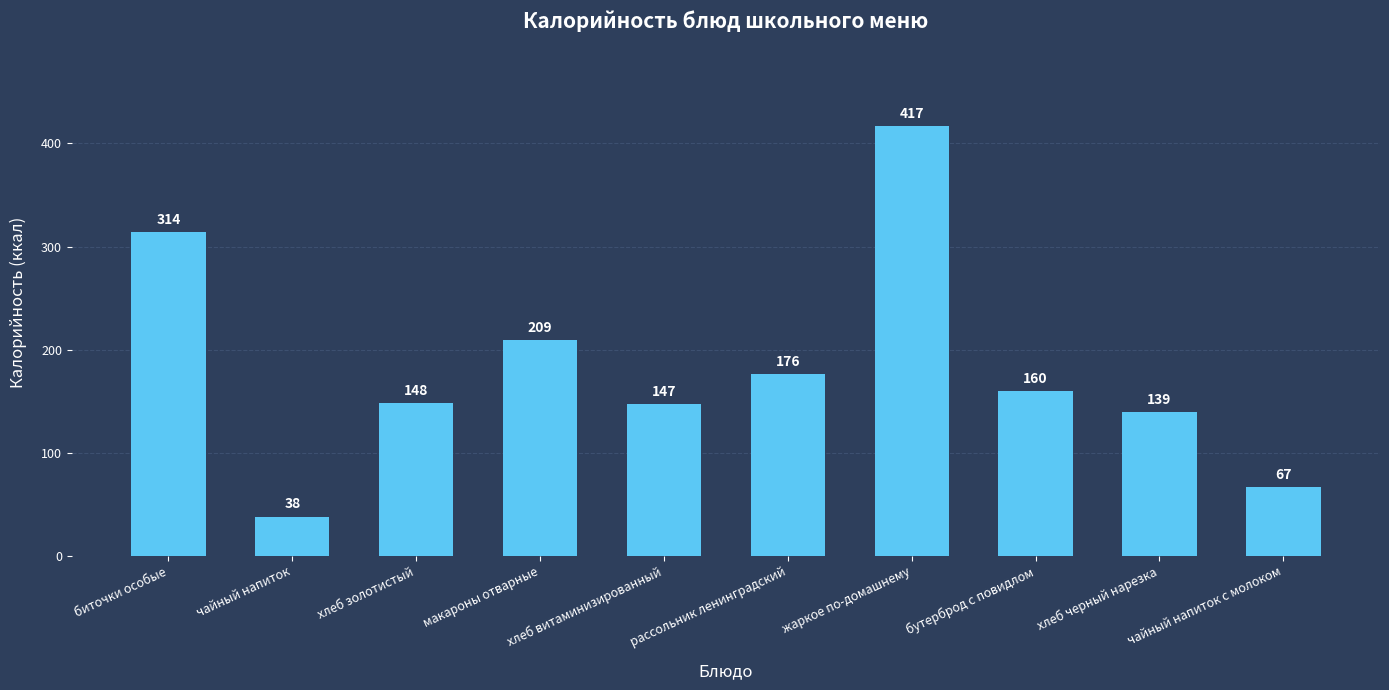

What is the sum of the values at хлеб витаминизированный and жаркое по-домашнему?

564